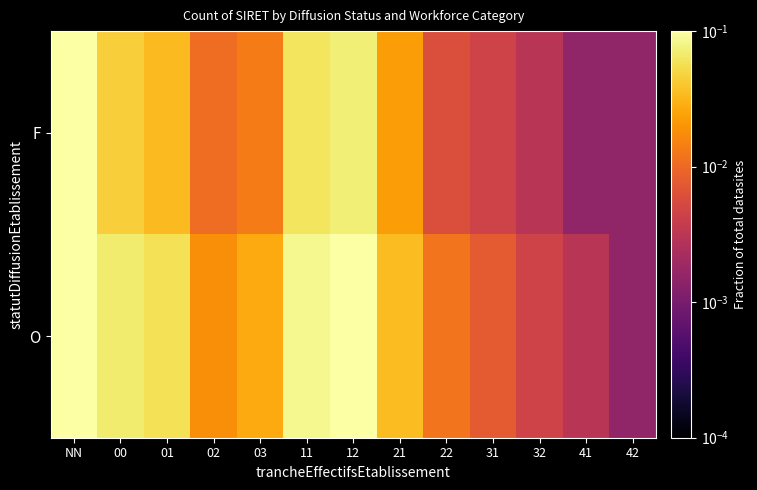

Reading left to right, transcribe all the data shown in this chart.

O: NN=0.2	00=0.1	01=0.1	02=0.0	03=0.0	11=0.1	12=0.1	21=0.0	22=0.0	31=0.0	32=0.0	41=0.0	42=0.0
F: NN=0.1	00=0.0	01=0.0	02=0.0	03=0.0	11=0.1	12=0.1	21=0.0	22=0.0	31=0.0	32=0.0	41=0.0	42=0.0